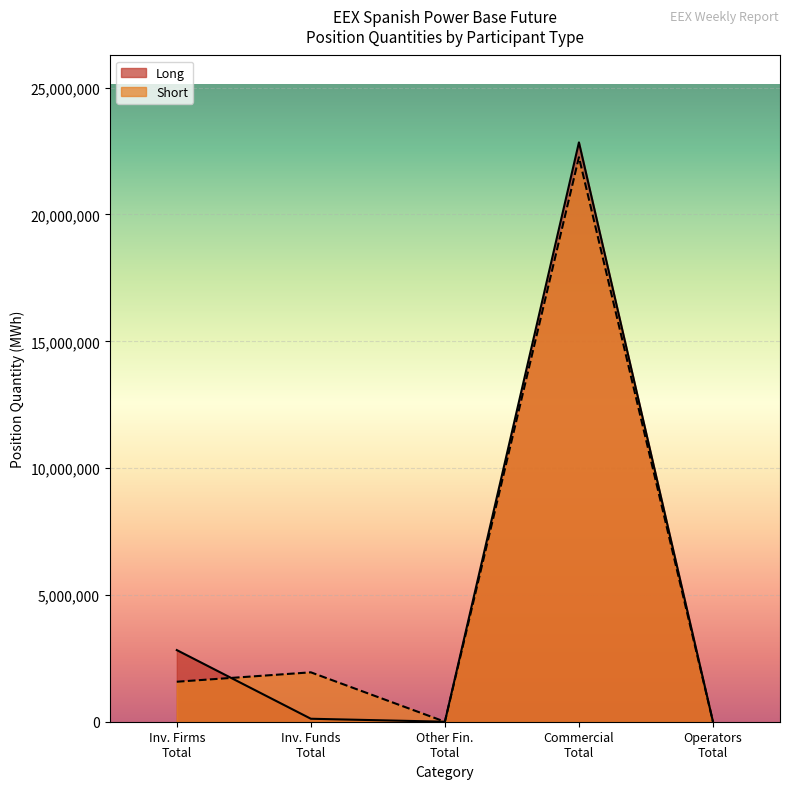

What is the maximum value for Long?

22843099